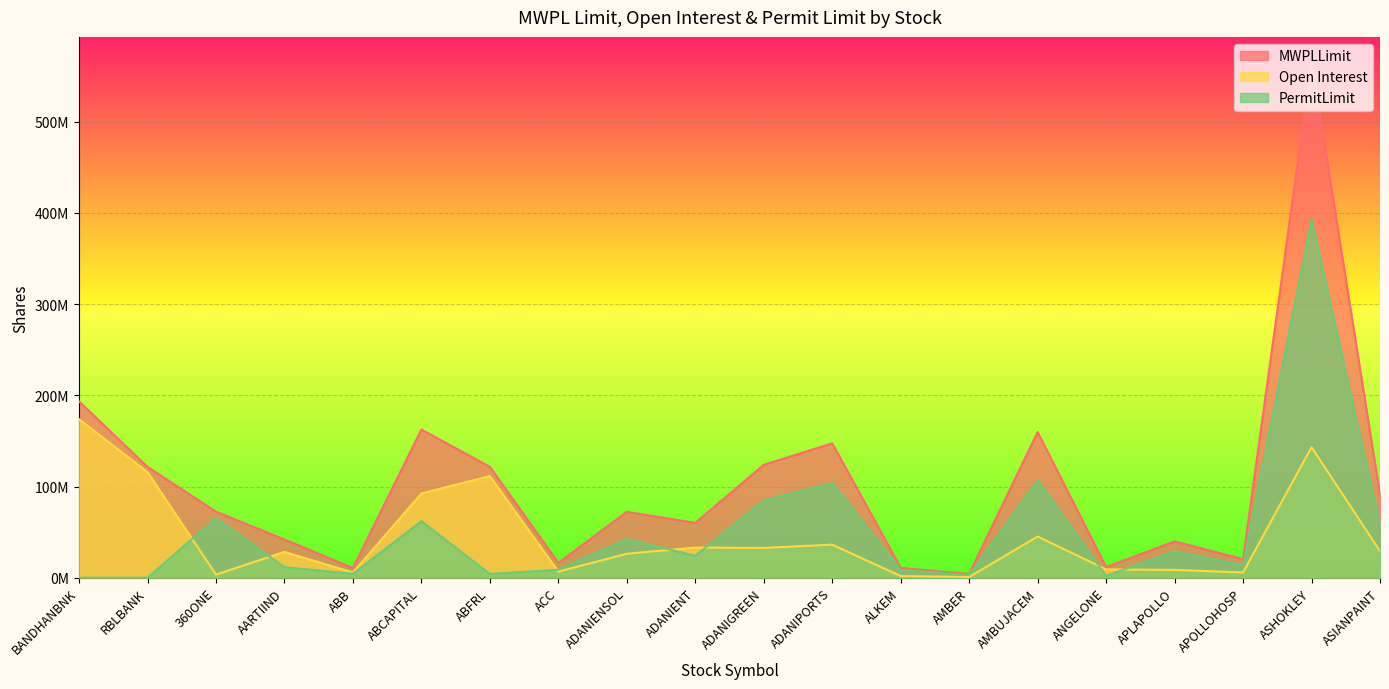

What are all the series names shown in the legend?

MWPLLimit, Open Interest, PermitLimit